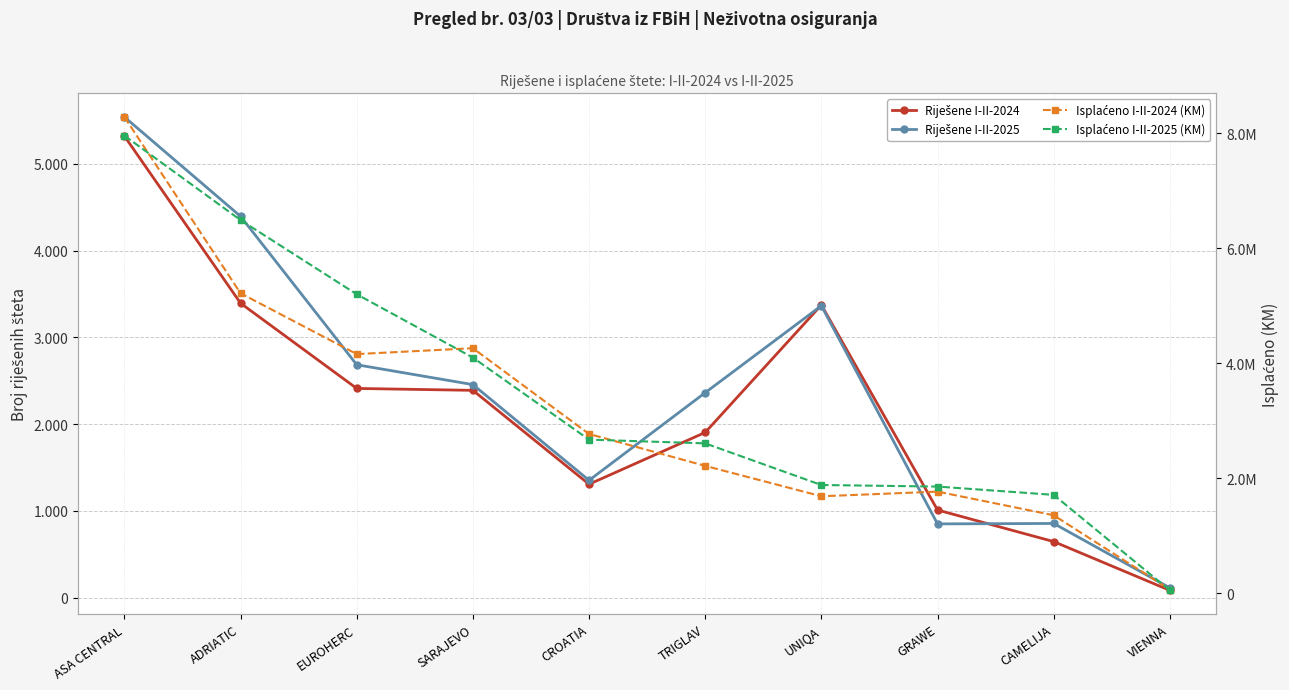

What is the difference between the Riješene I-II-2025 values at CROATIA and VIENNA?

1239